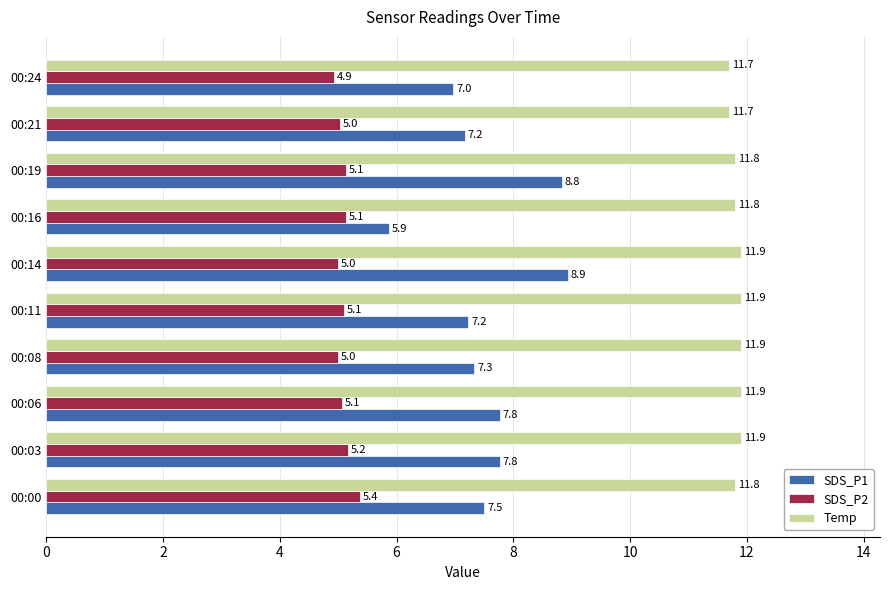

What is the lowest value of the SDS_P1 series?

5.9